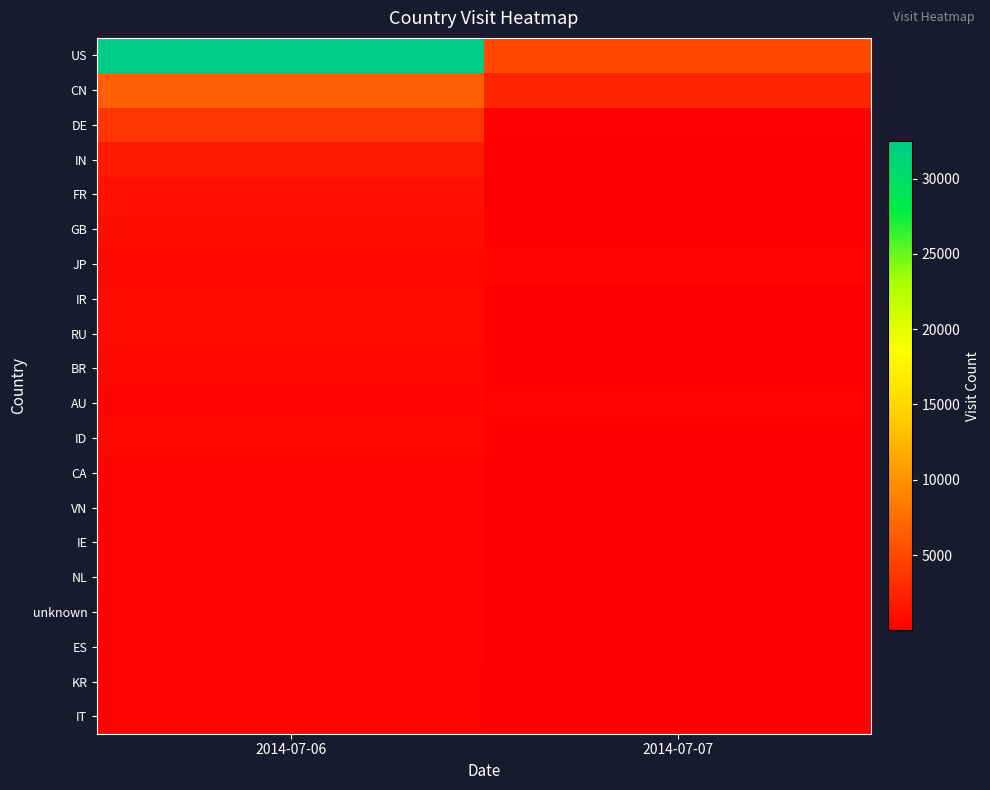

Which series has the largest total across all categories?

US